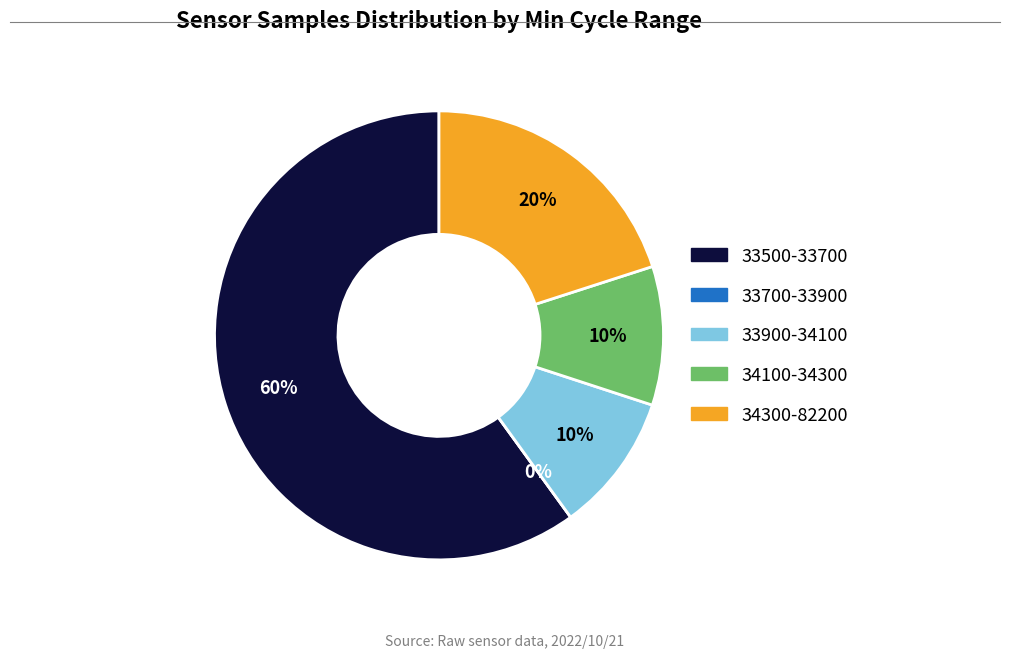

Combined, what portion of the pie is 31 and 32?

20.0%